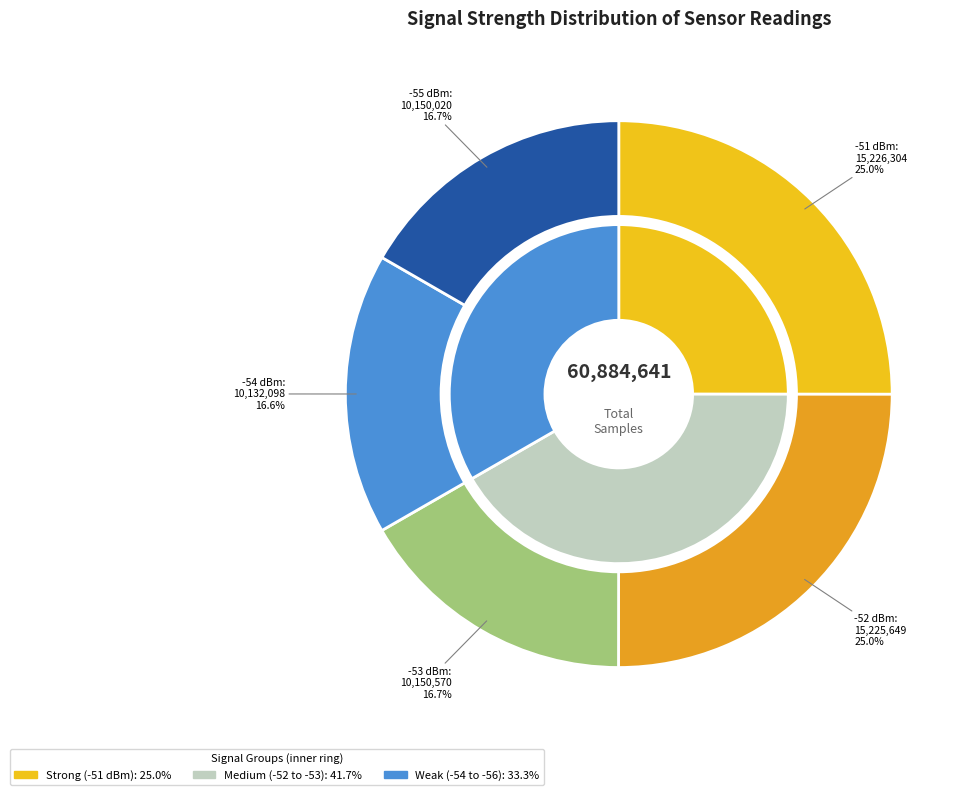

Which has a higher value, -54 or -51?

-51